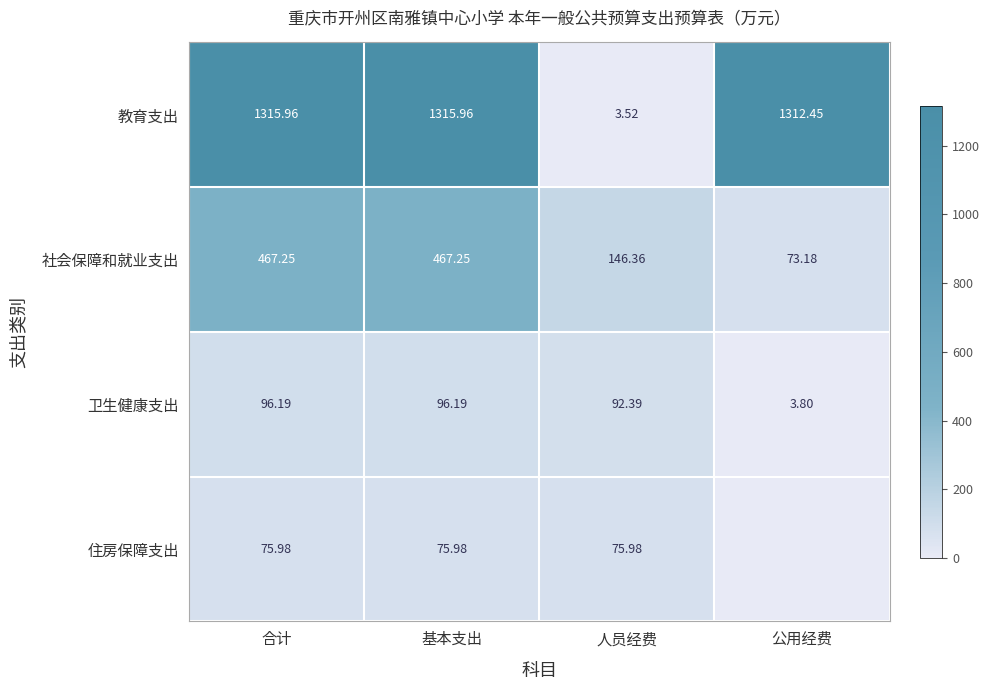

Between 基本支出 and 人员经费, which series saw the biggest shift?

教育支出